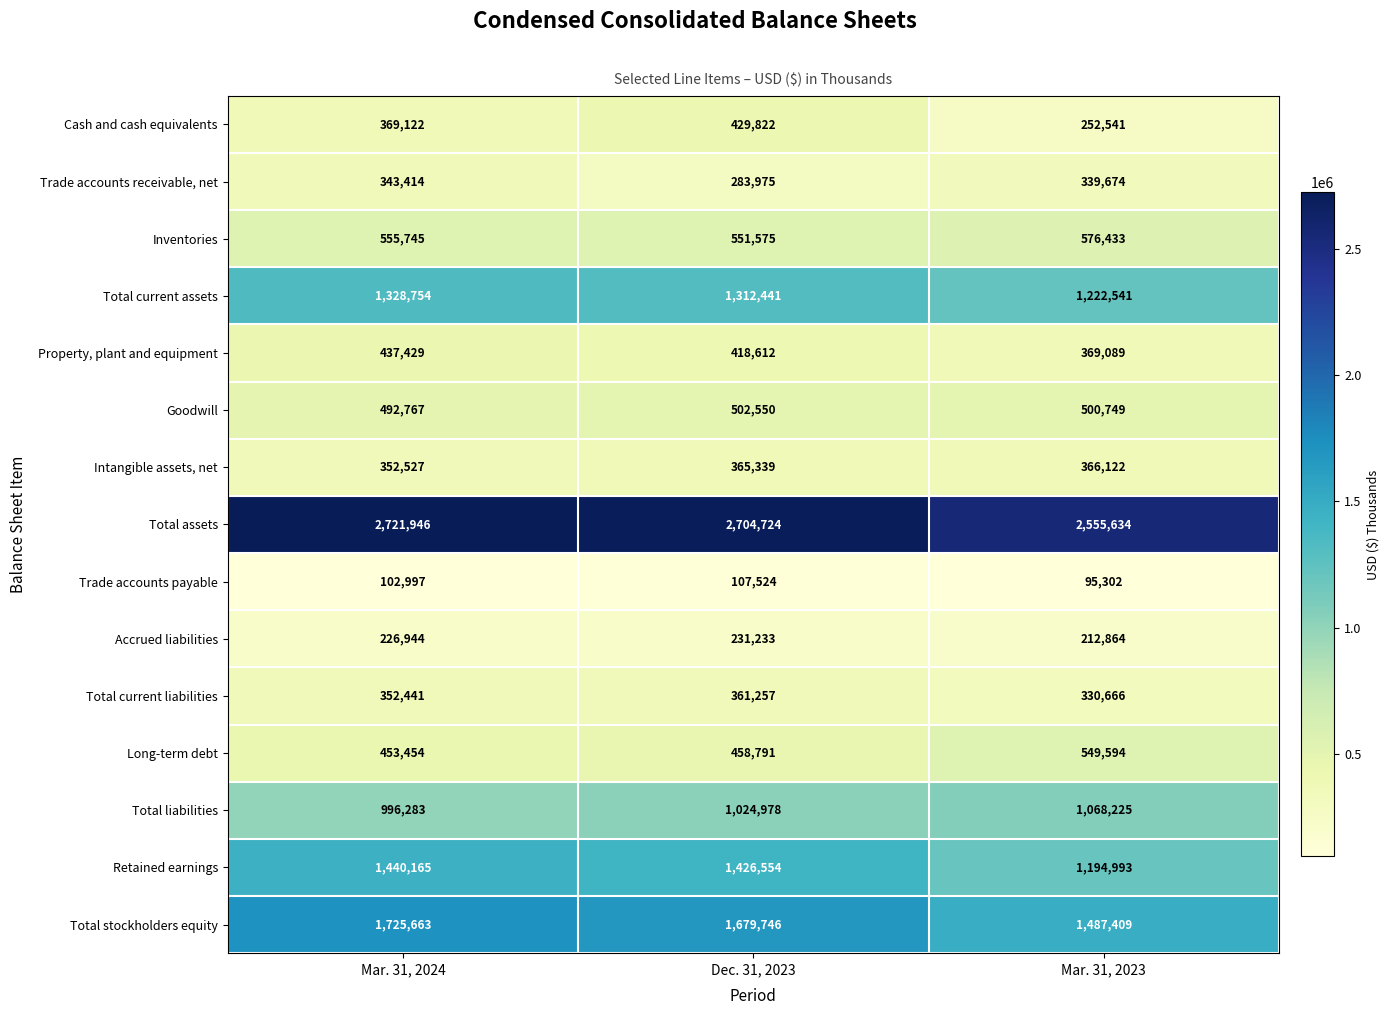

True or false: Inventories has a value of 869536 at Dec. 31, 2023.

False